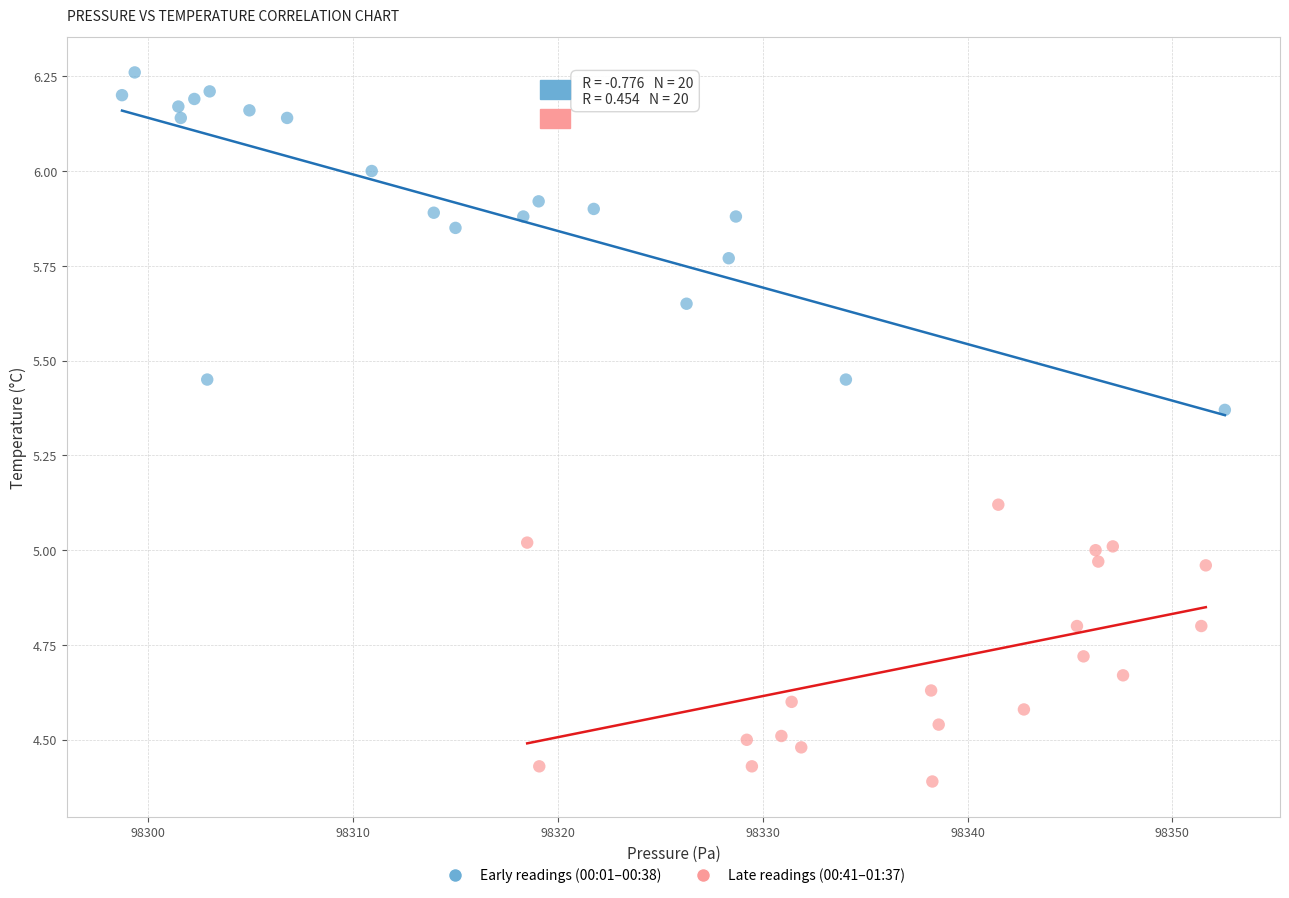

Which series contains the lowest Y value?

Late readings (00:41–01:37)